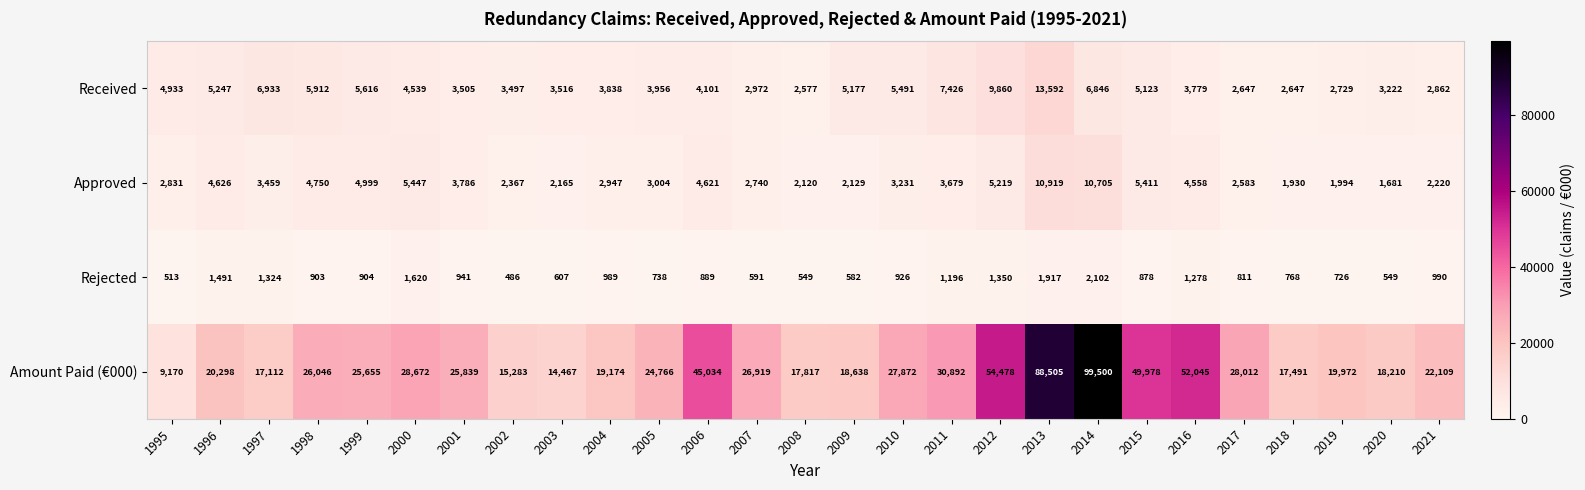

True or false: Rejected has a value of 889 at 2006.

True